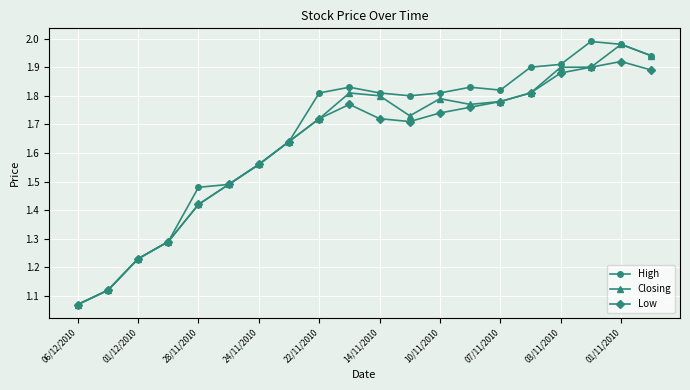

Count the number of data series in this chart.

3